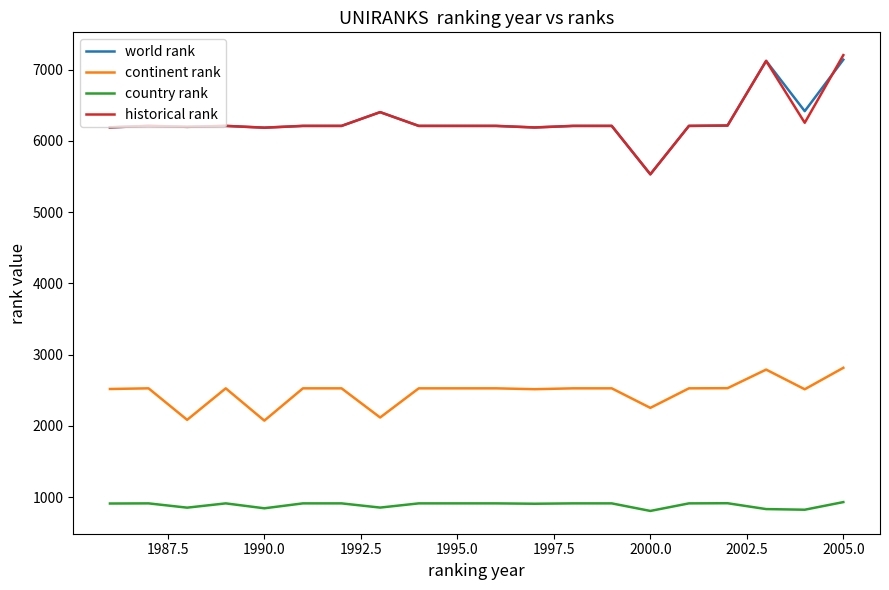

What is the maximum value for country rank?

932